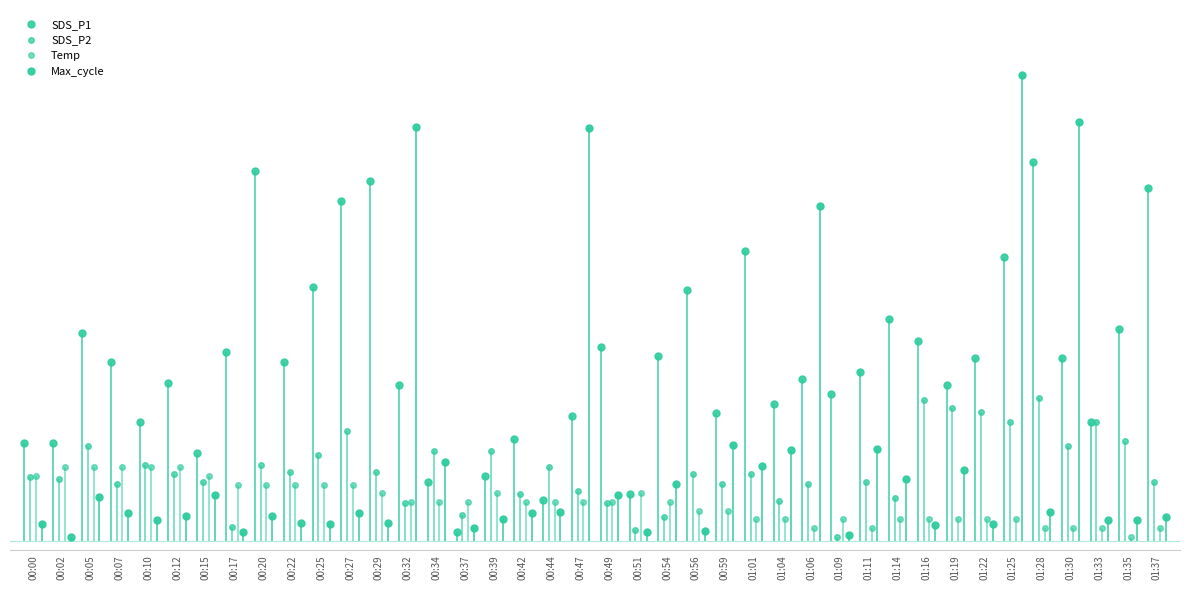

List the series in order of their peak value, lowest first.

Temp, SDS_P2, SDS_P1, Max_cycle